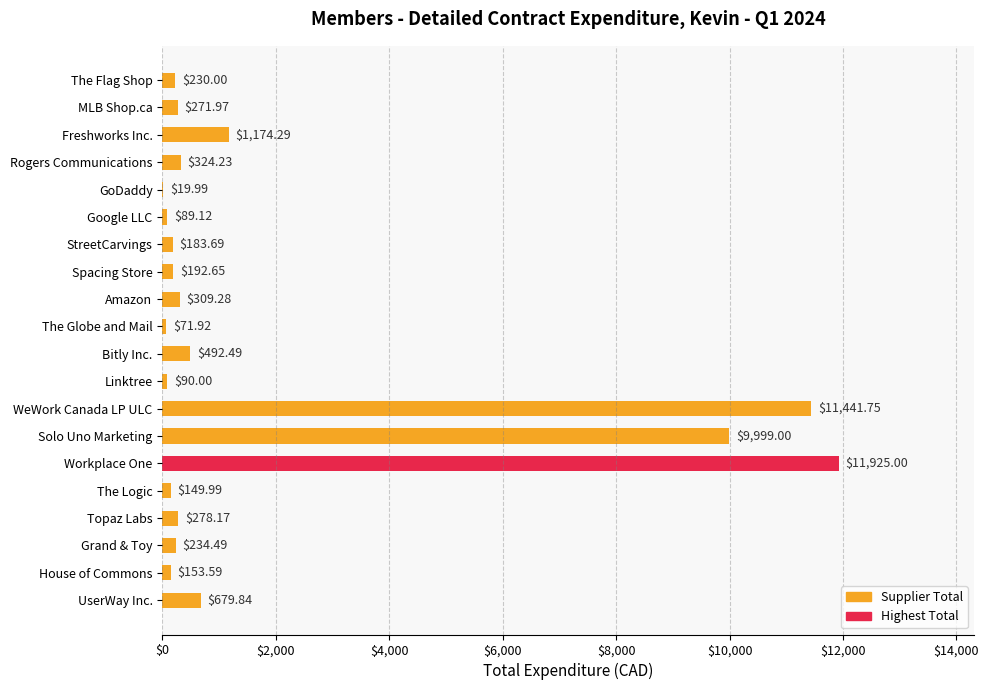

What is the ratio of the value at Solo Uno Marketing to the value at UserWay Inc.?

14.7